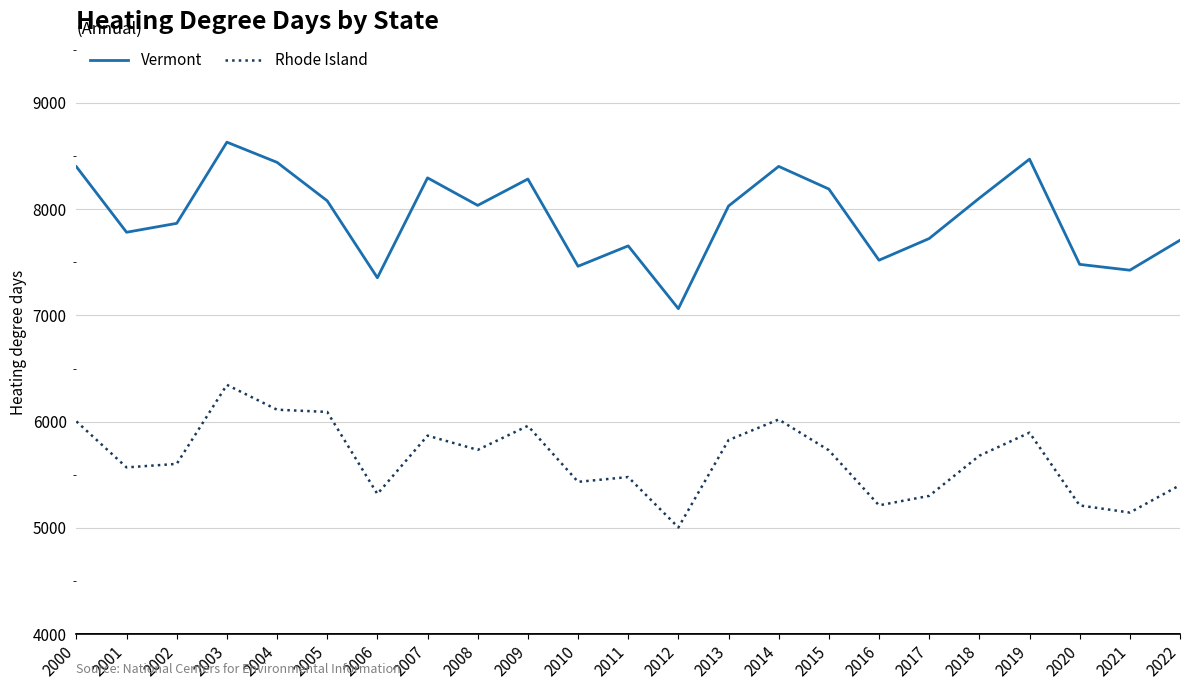

True or false: Vermont and Rhode Island cross at least once.

False